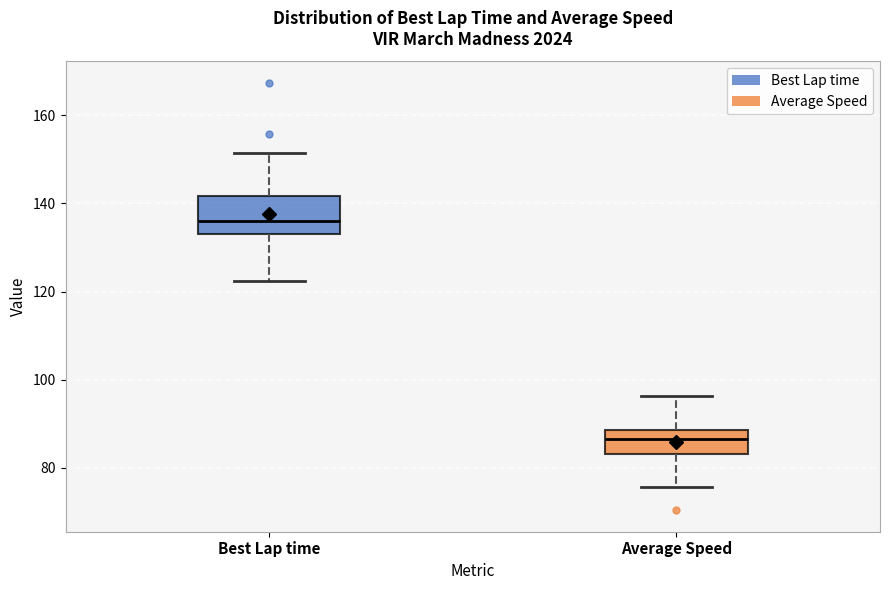

Reading left to right, read every box against the y-axis: the position of its median line, the range the box covers, and the ends of its whiskers. The values are not printed on the chart, so give them approximately, as read against the axis.

Best Lap time: median 136, box 132 to 142, whiskers 122 to 152
Average Speed: median 86, box 84 to 88, whiskers 76 to 96